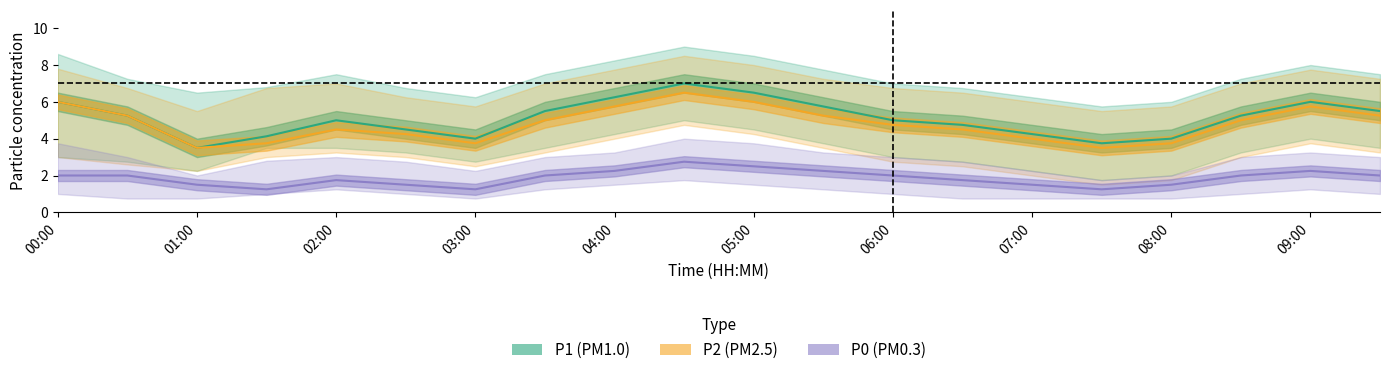

Which series has the largest total across all categories?

P1 (PM1.0)